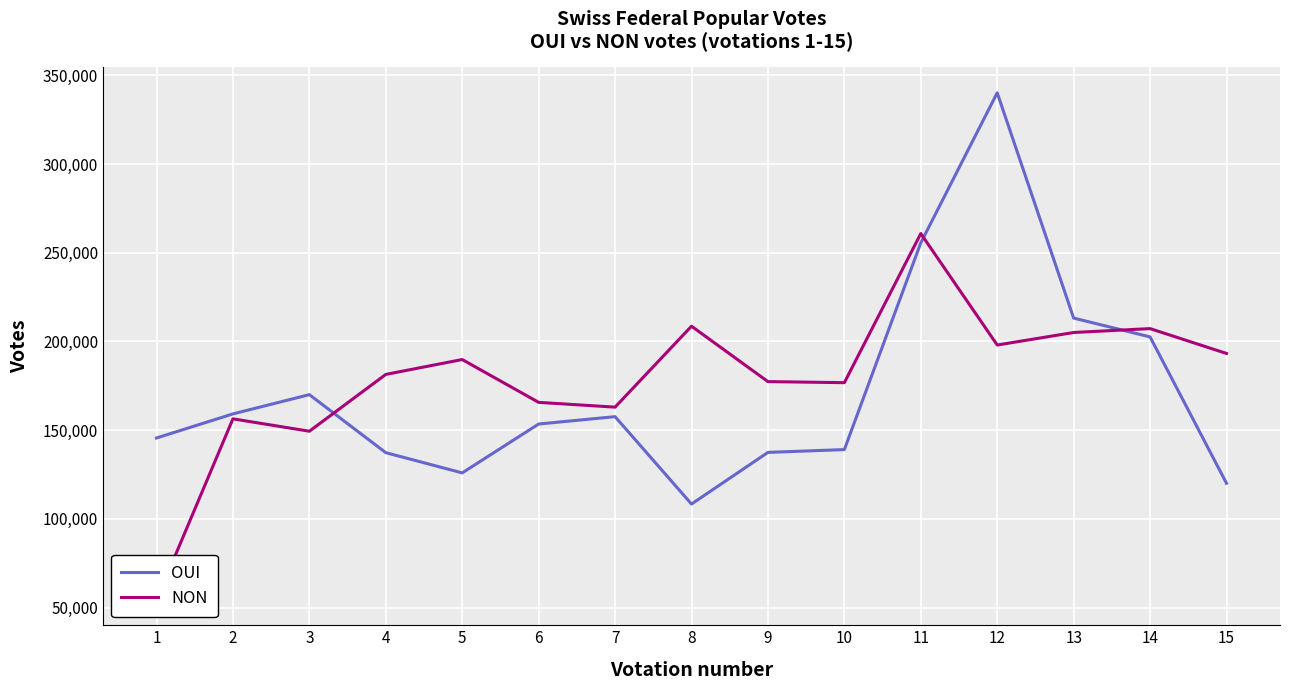

List the series in order of their overall mean, highest first.

NON, OUI